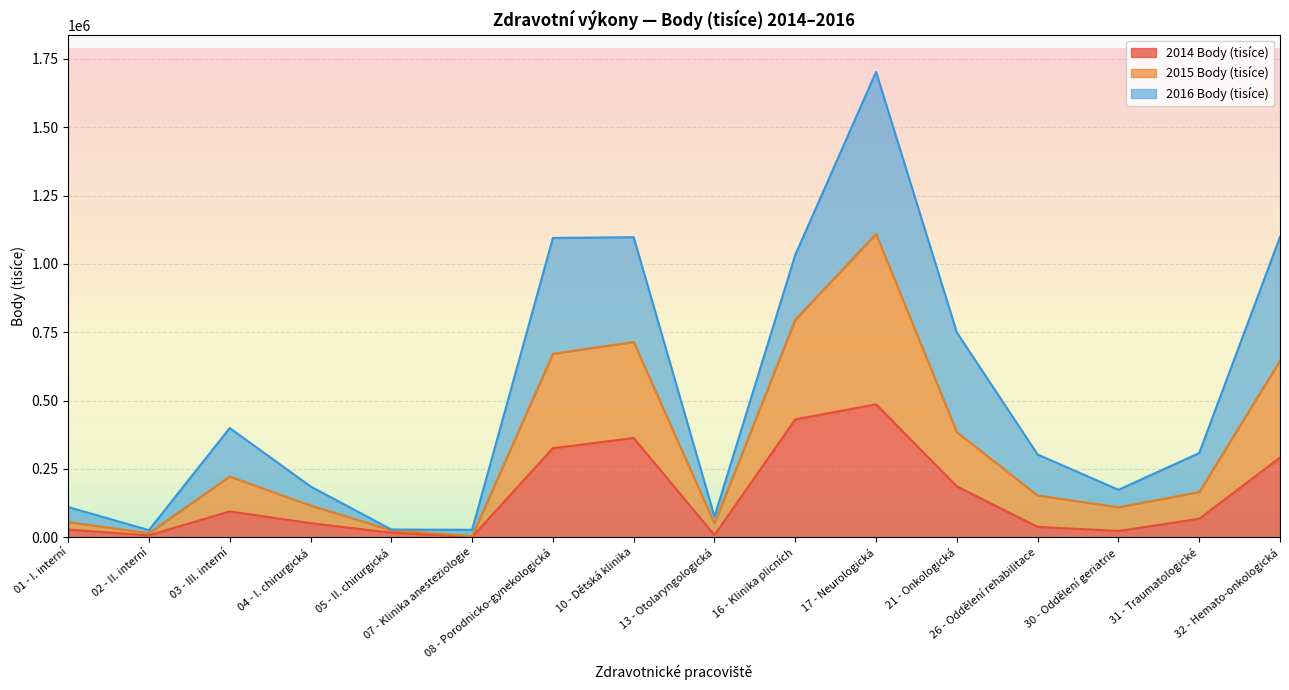

True or false: 2014 Body (tisíce) and 2015 Body (tisíce) cross at least once.

False